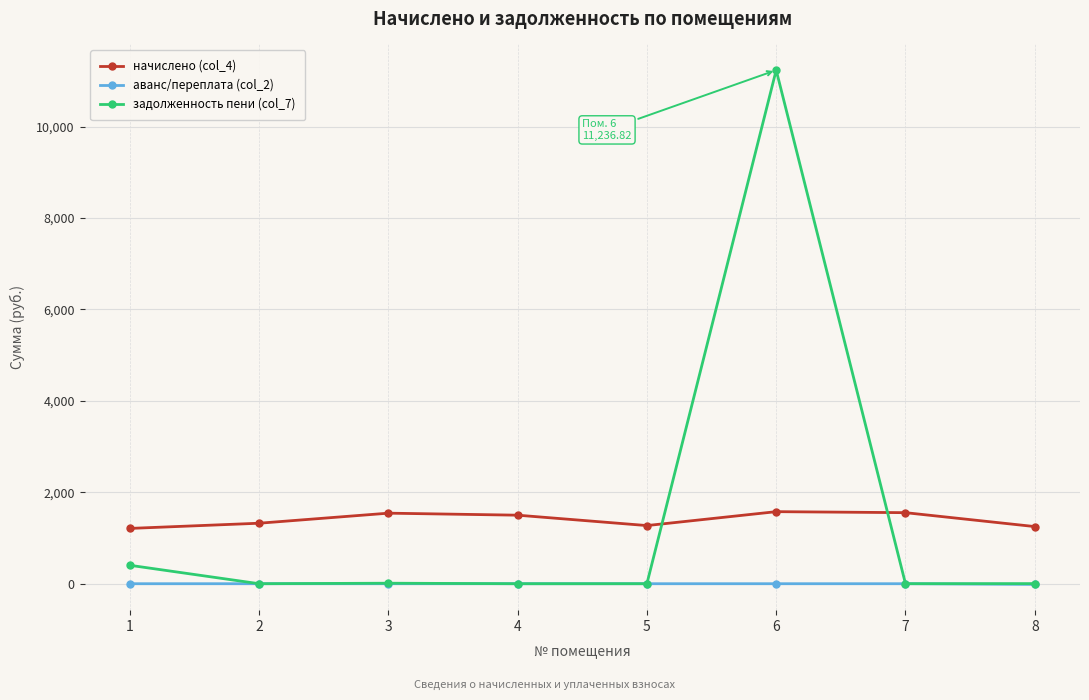

Rank the series by their maximum value, from highest to lowest.

задолженность пени (col_7), начислено (col_4), аванс/переплата (col_2)